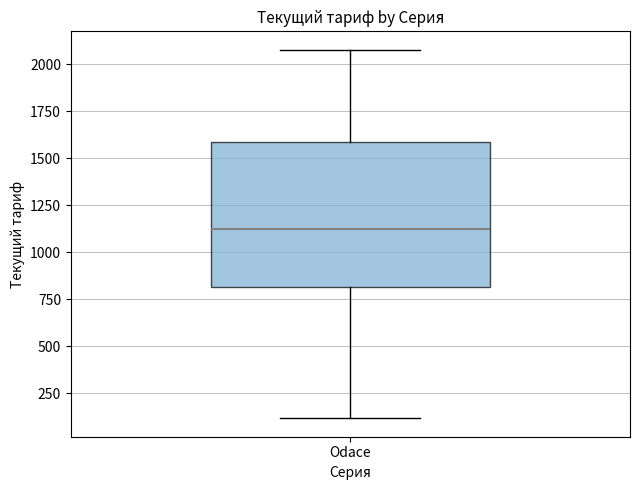

Read this box plot against the y-axis: the position of the median line, the range covered by the box, and the ends of both whiskers. The values are not printed on the chart, so give them approximately, as read against the axis.

median 1150, box 800 to 1600, whiskers 100 to 2100